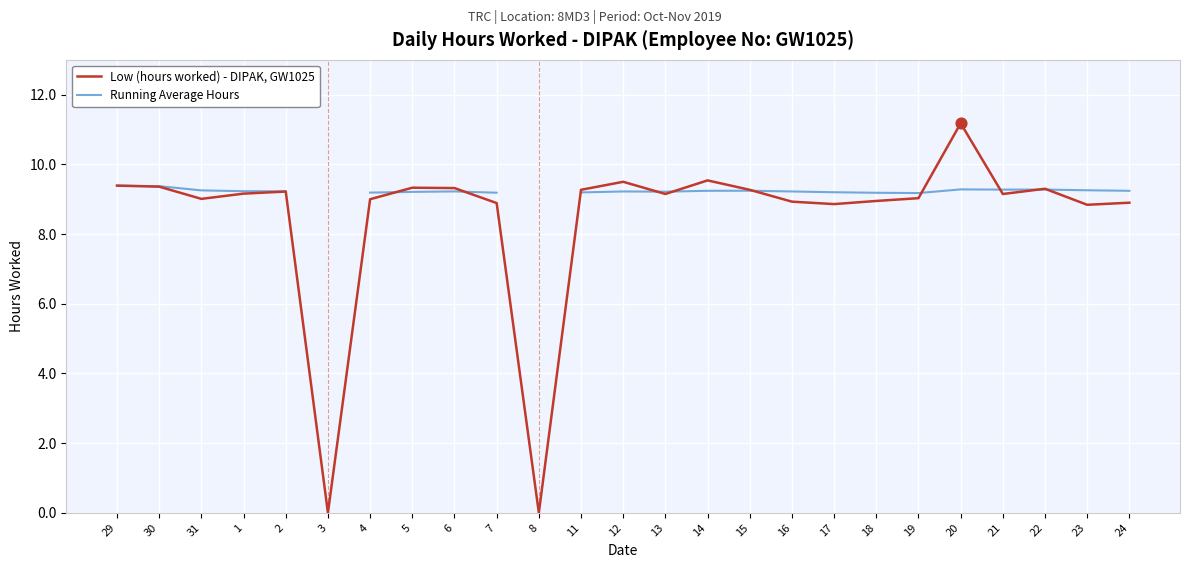

Which series contains the highest Y value?

Low (hours worked) - DIPAK, GW1025